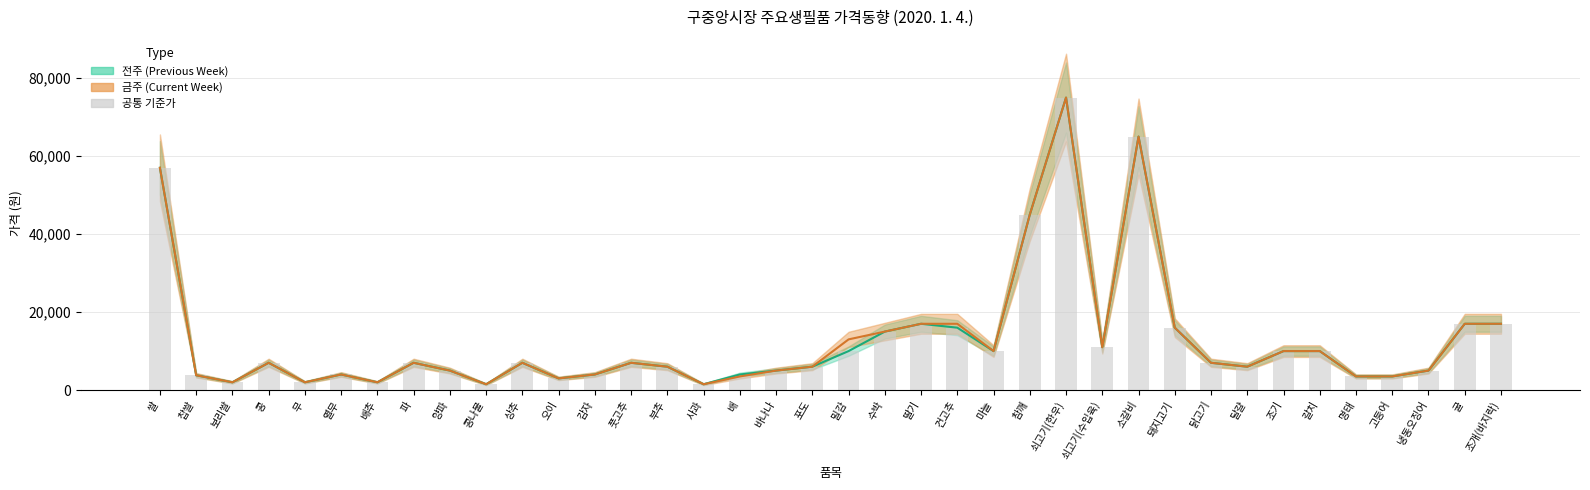

Reading left to right, transcribe all the data shown in this chart.

금주: 57000	3800	2000	7000	2000	4000	2000	7000	5000	1500	7000	3000	4000	7000	6000	1500	3500	5000	6000	13000	15000	17000	17000	10000	45000	75000	11000	65000	16000	7000	6000	10000	10000	3500	3500	5000	17000	17000
전주: 57000	3800	2000	7000	2000	4000	2000	7000	5000	1500	7000	3000	4000	7000	6000	1500	4000	5000	6000	10000	15000	17000	16000	10000	45000	75000	11000	65000	16000	7000	6000	10000	10000	3500	3500	5000	17000	17000